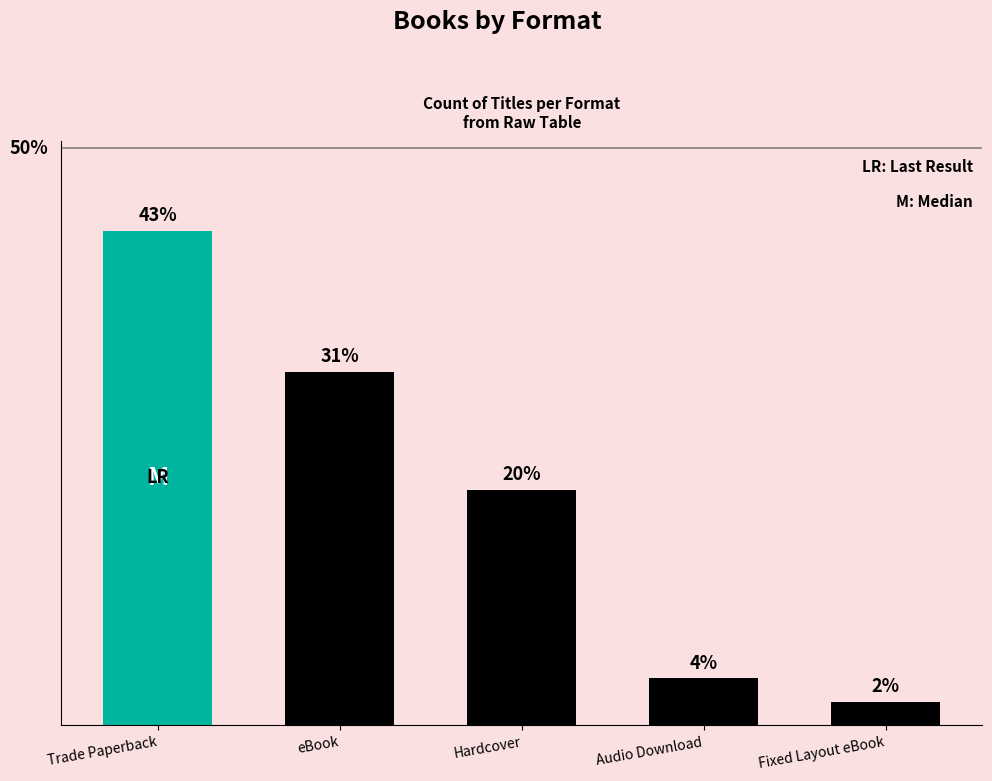

At which category does the chart reach its minimum across all series?

Fixed Layout eBook